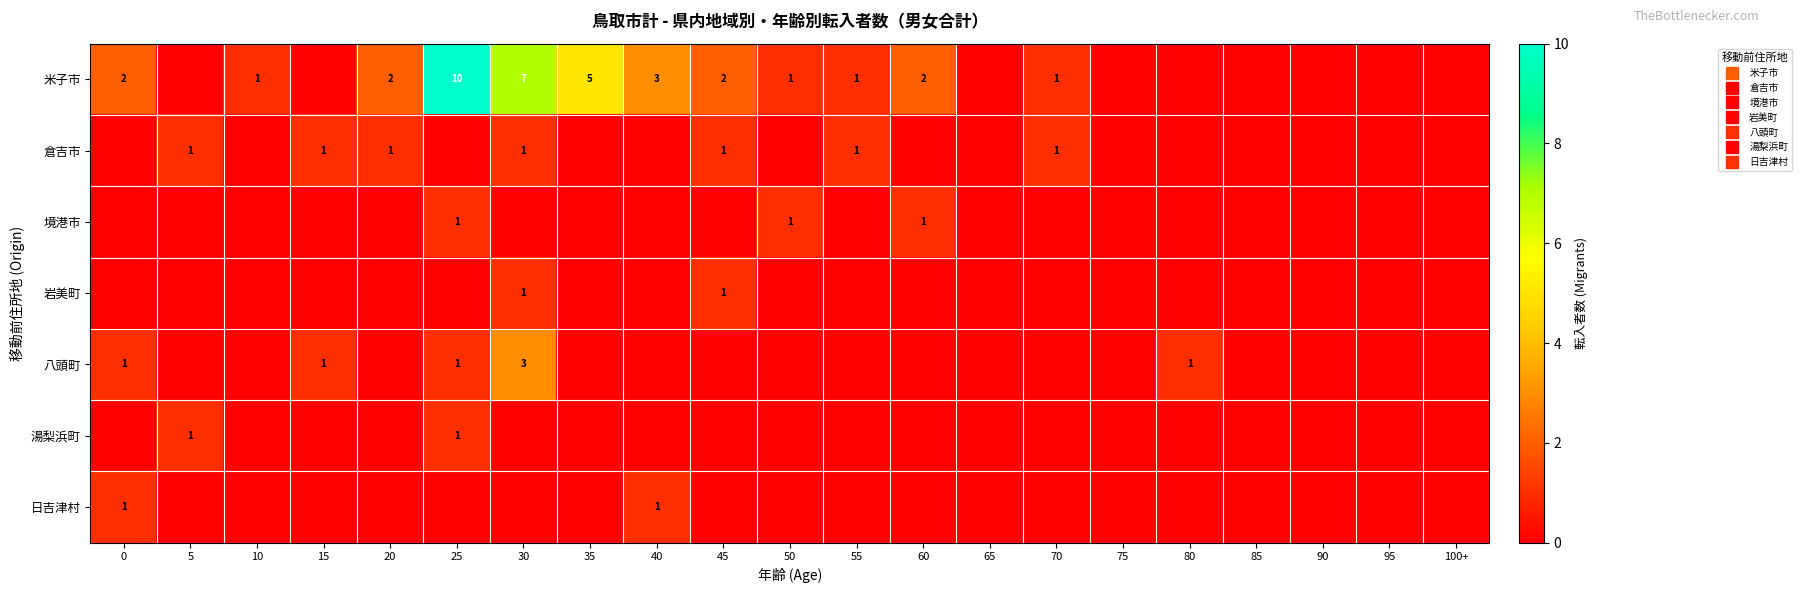

At which category does the chart reach its peak across all series?

25